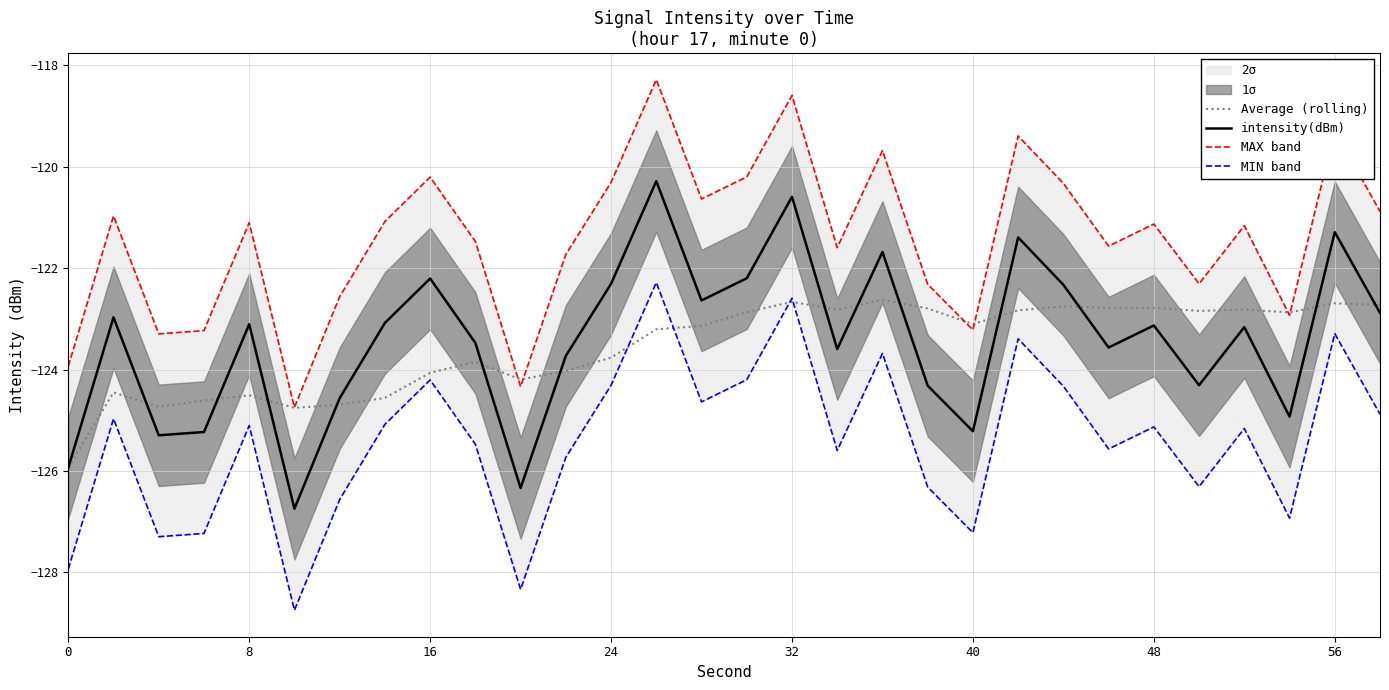

The value of intensity(dBm) at 16 is -122.2. True or false?

True